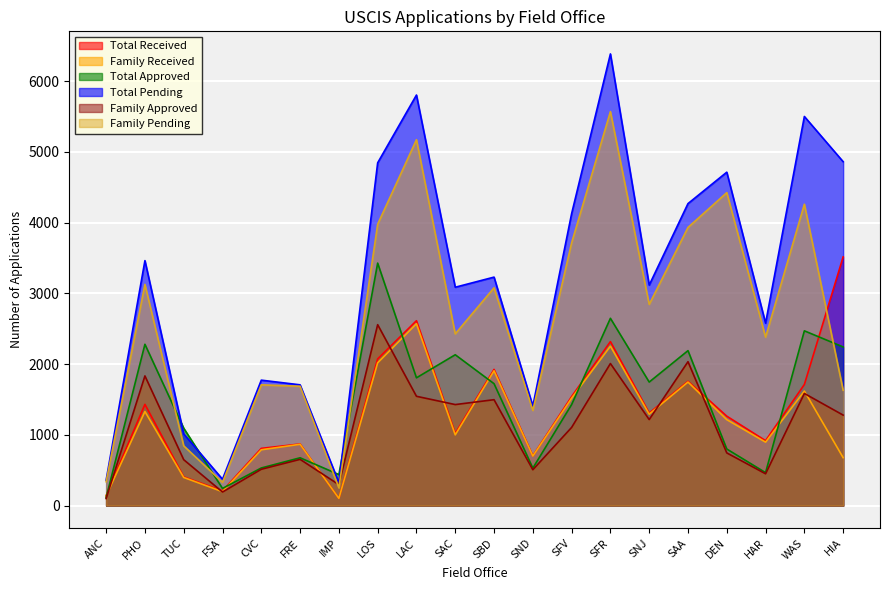

Rank the categories by Family Approved value from lowest to highest.

ANC, FSA, IMP, HAR, SND, CVC, TUC, FRE, DEN, SFV, SNJ, HIA, SAC, SBD, LAC, WAS, PHO, SFR, SAA, LOS